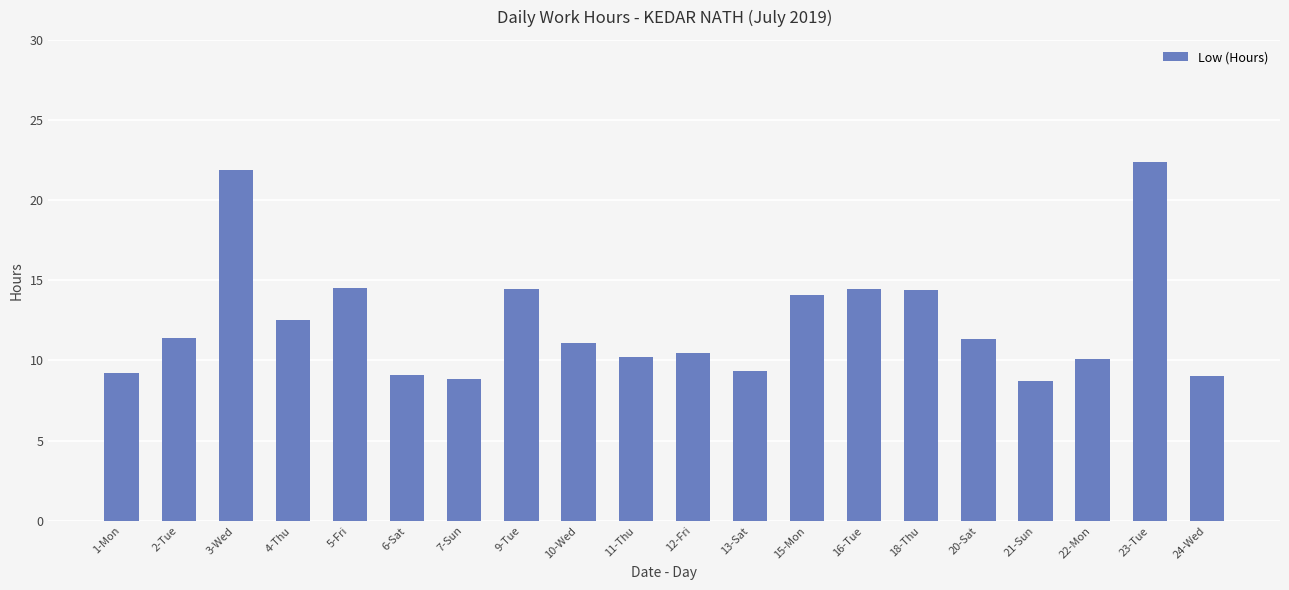

Between 24-Wed and 13-Sat, which is larger?

13-Sat